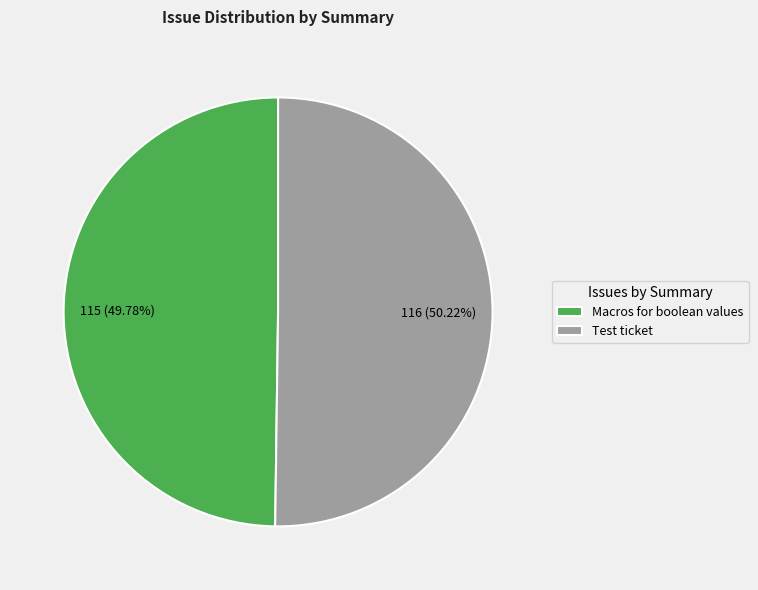

Approximately how many times larger is the value at Macros for boolean values compared to Test ticket?

1.0